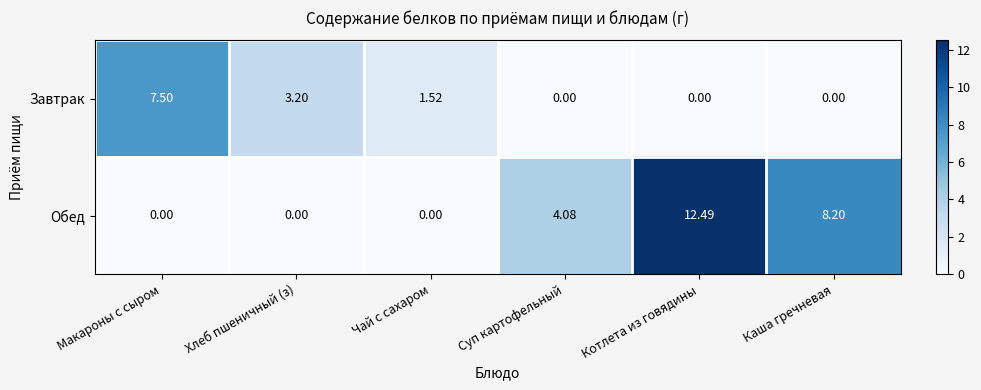

Rank the series by their maximum value, from lowest to highest.

Завтрак, Обед